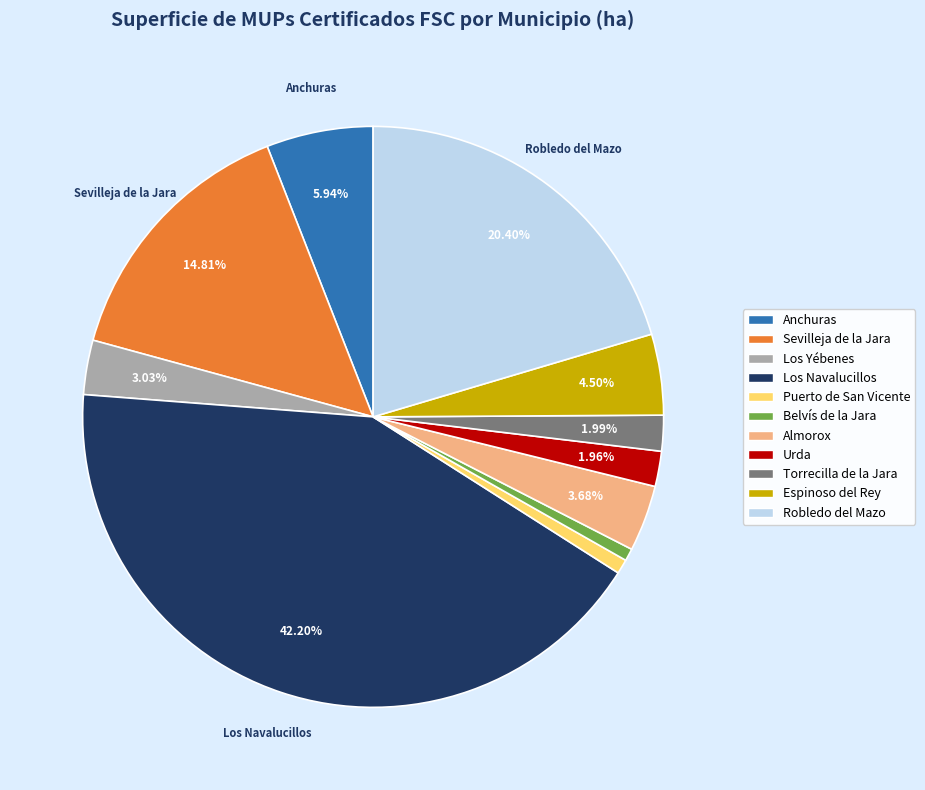

Is Los Navalucillos the majority of the pie?

No